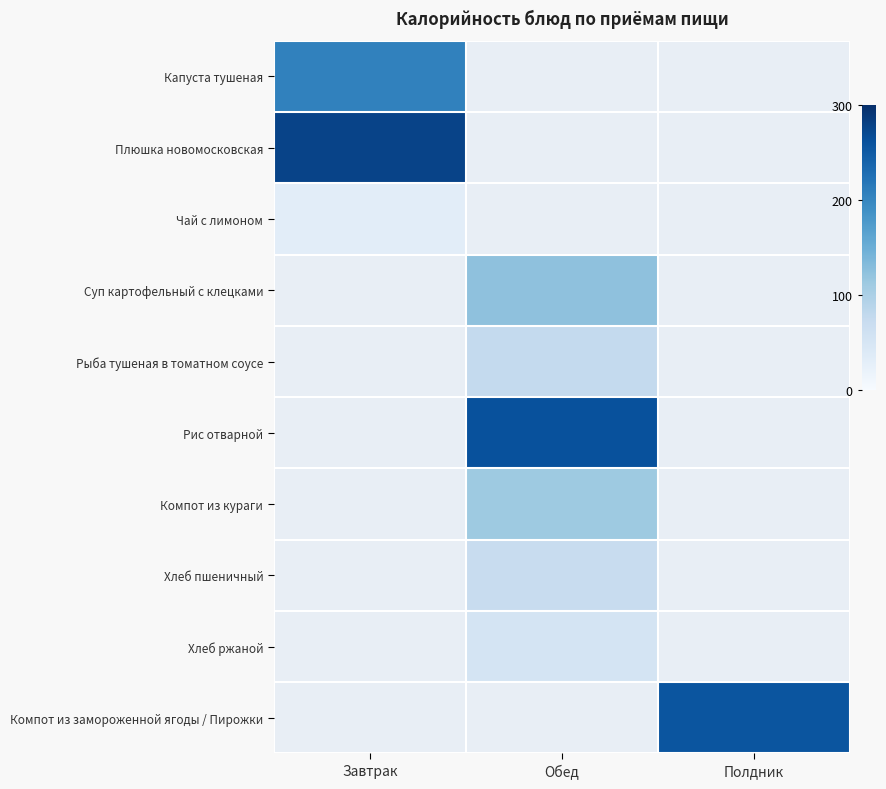

What is the minimum value shown in the chart?

30.8